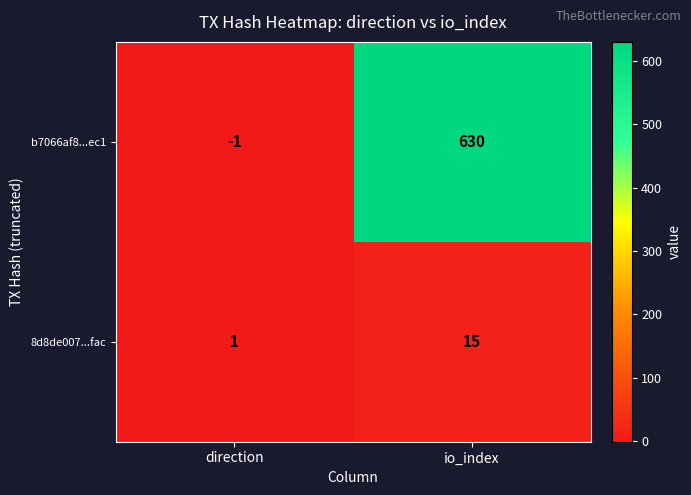

Reading left to right, list all the values displayed in this chart.

b7066af8...ec1: direction=-1	io_index=630
8d8de007...fac: direction=1	io_index=15